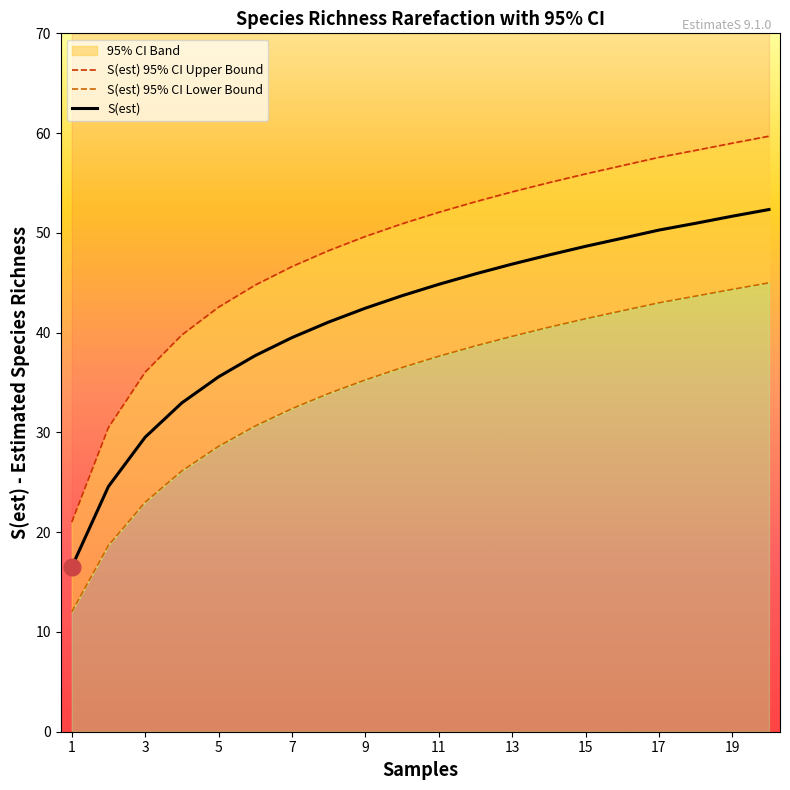

True or false: S(est) 95% CI Upper Bound and S(est) intersect in this chart.

False